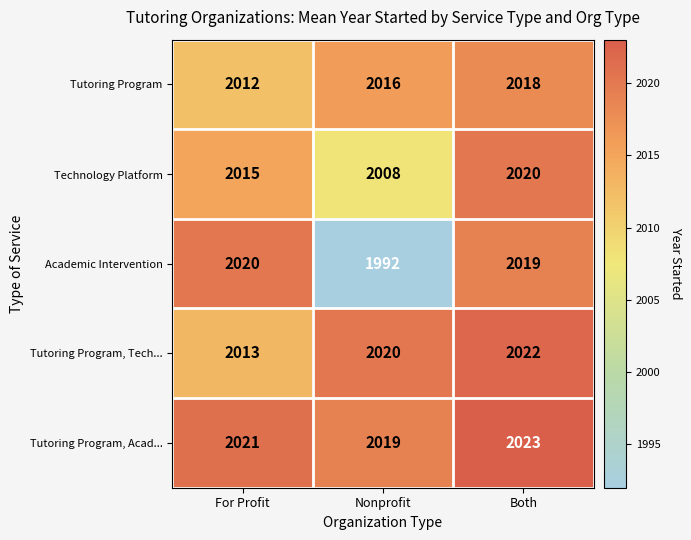

Reading left to right, what are all the values shown in this chart?

Tutoring Program: 2012	2016	2018
Technology Platform: 2015	2008	2020
Academic Intervention: 2020	1992	2019
Tutoring Program, Tech...: 2013	2020	2022
Tutoring Program, Acad...: 2021	2019	2023